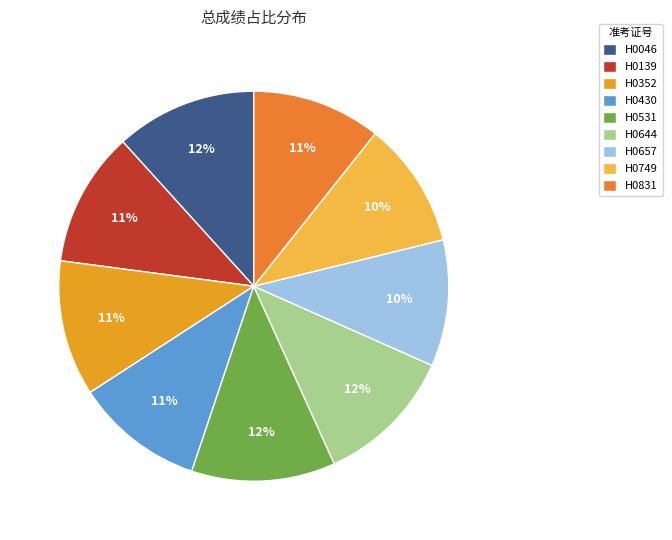

Rank the categories by value from highest to lowest.

H0531, H0046, H0644, H0352, H0139, H0831, H0430, H0657, H0749